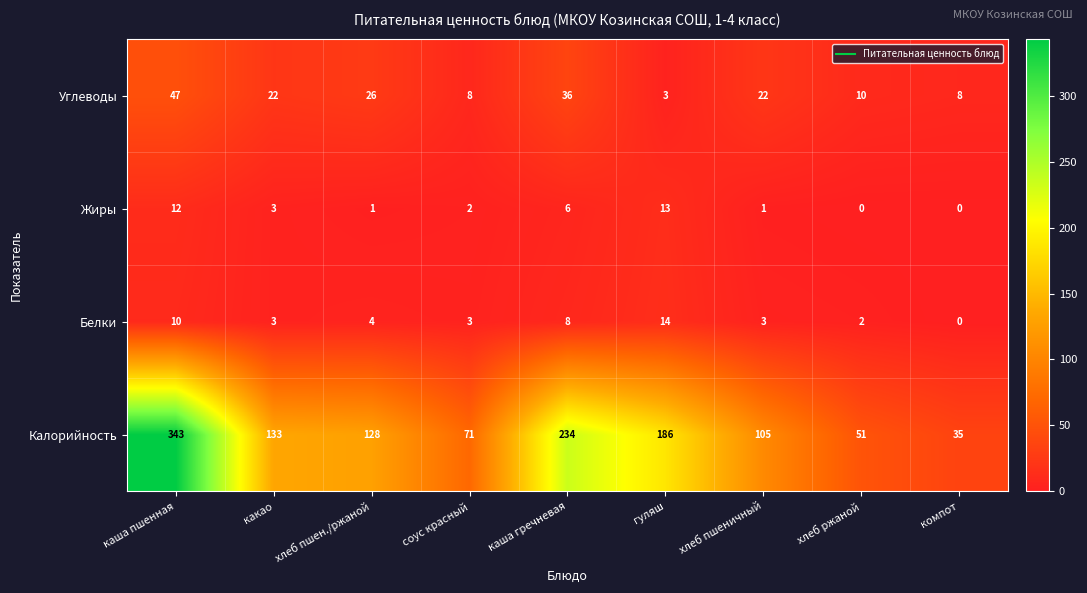

True or false: Белки has a value of 1 at хлеб ржаной.

False